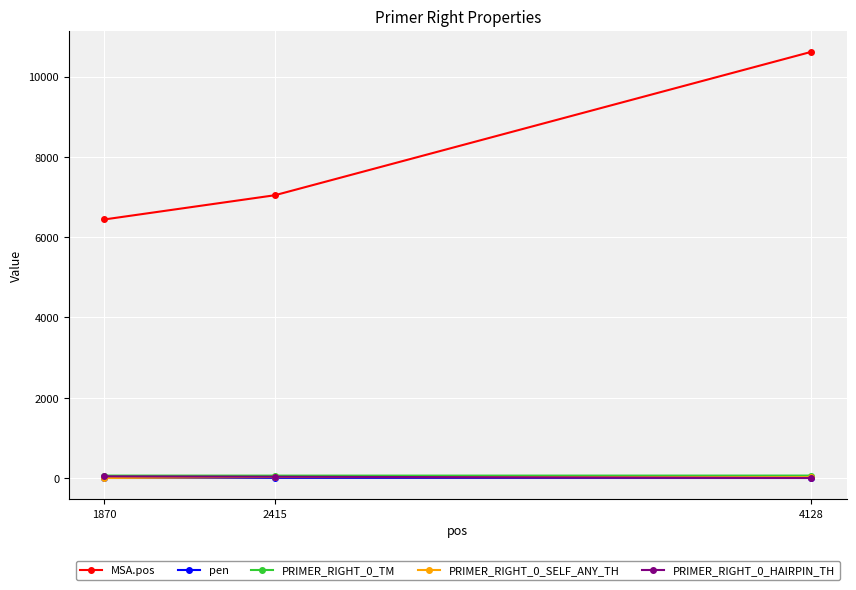

What is the sum of all MSA.pos values?

24100.0